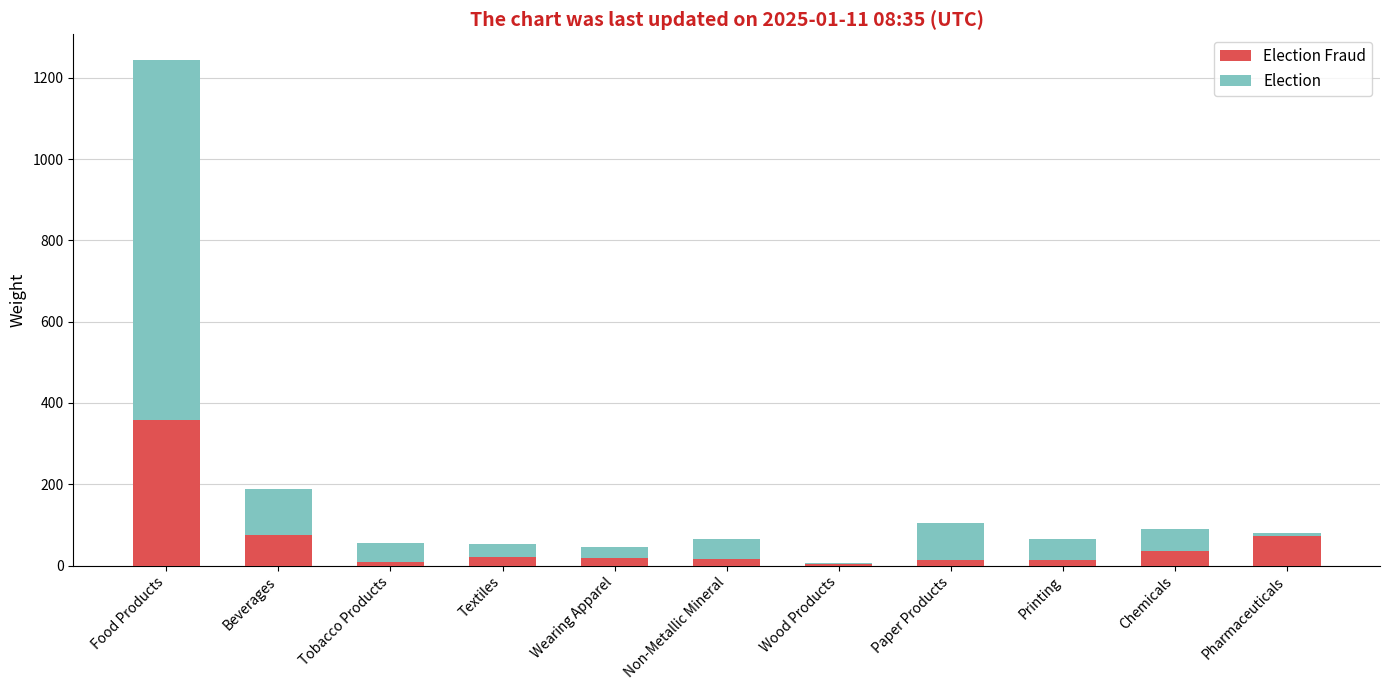

What are all the series names shown in the legend?

Election Fraud, Election